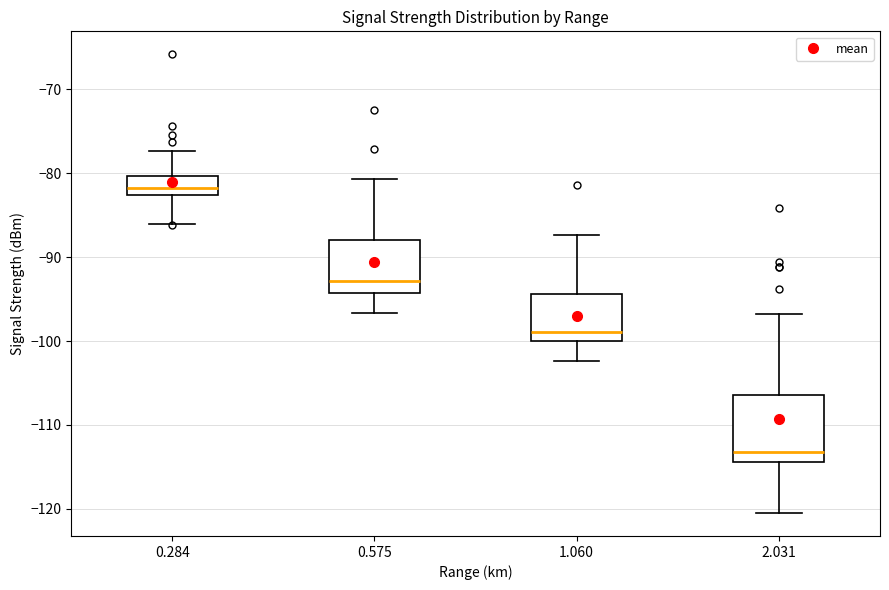

Reading left to right, transcribe this box plot: for each box, give where its median line is, the range the box spans, and where its two whiskers end, as read against the y-axis. The values are not printed on the chart, so give them approximately, as read against the axis.

0.284: median -82, box -83 to -80, whiskers -86 to -77
0.575: median -93, box -94 to -88, whiskers -97 to -81
1.060: median -99, box -100 to -94, whiskers -102 to -87
2.031: median -113, box -114 to -106, whiskers -120 to -97